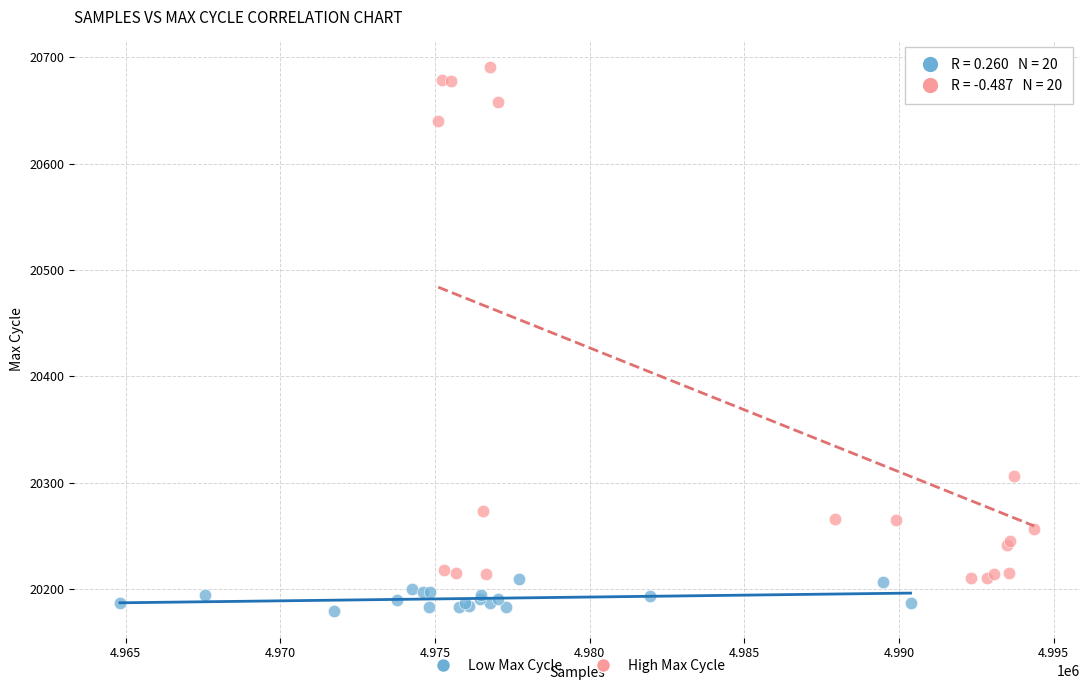

Which series contains the highest Y value?

High Max Cycle